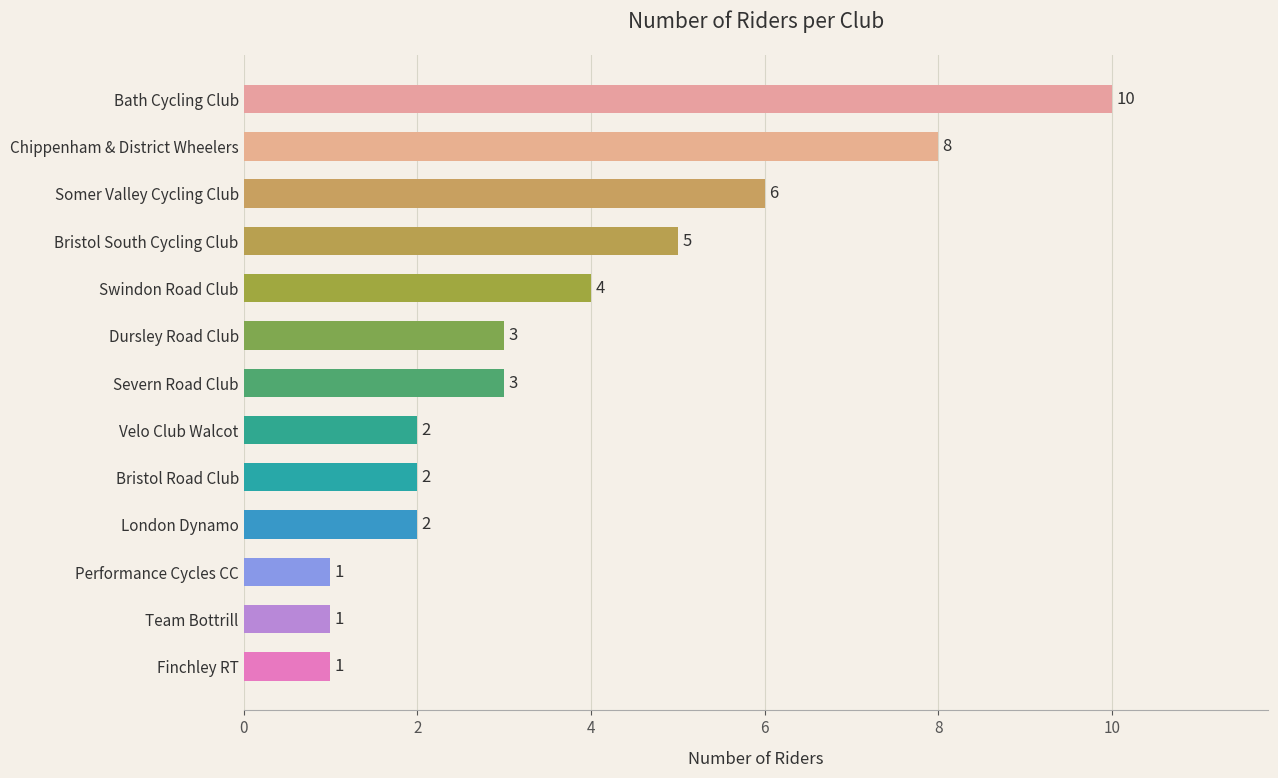

Count the number of categories in the chart.

13